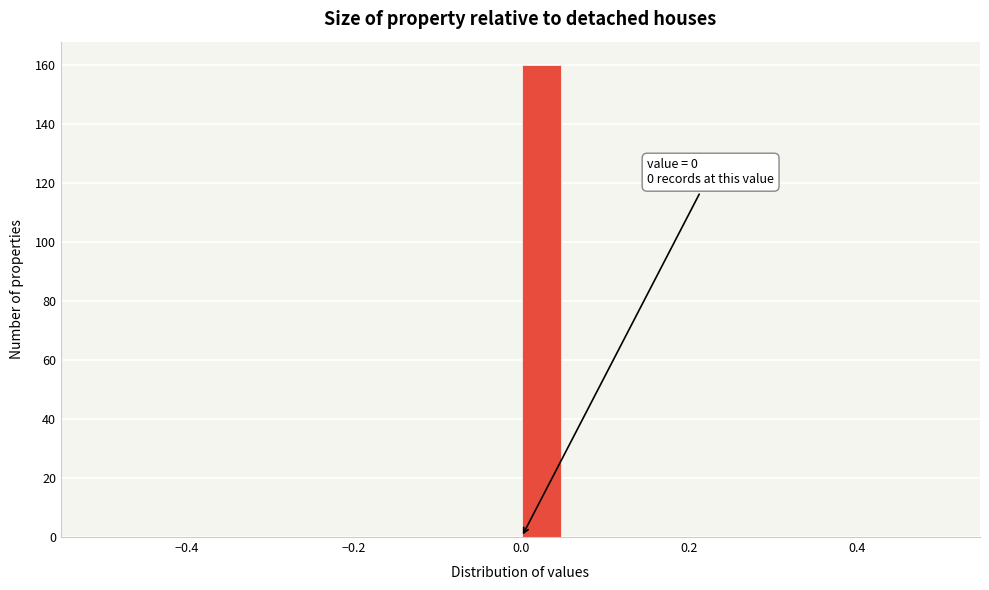

Read against the x-axis, roughly where is the centre of the tallest bar?

0.02